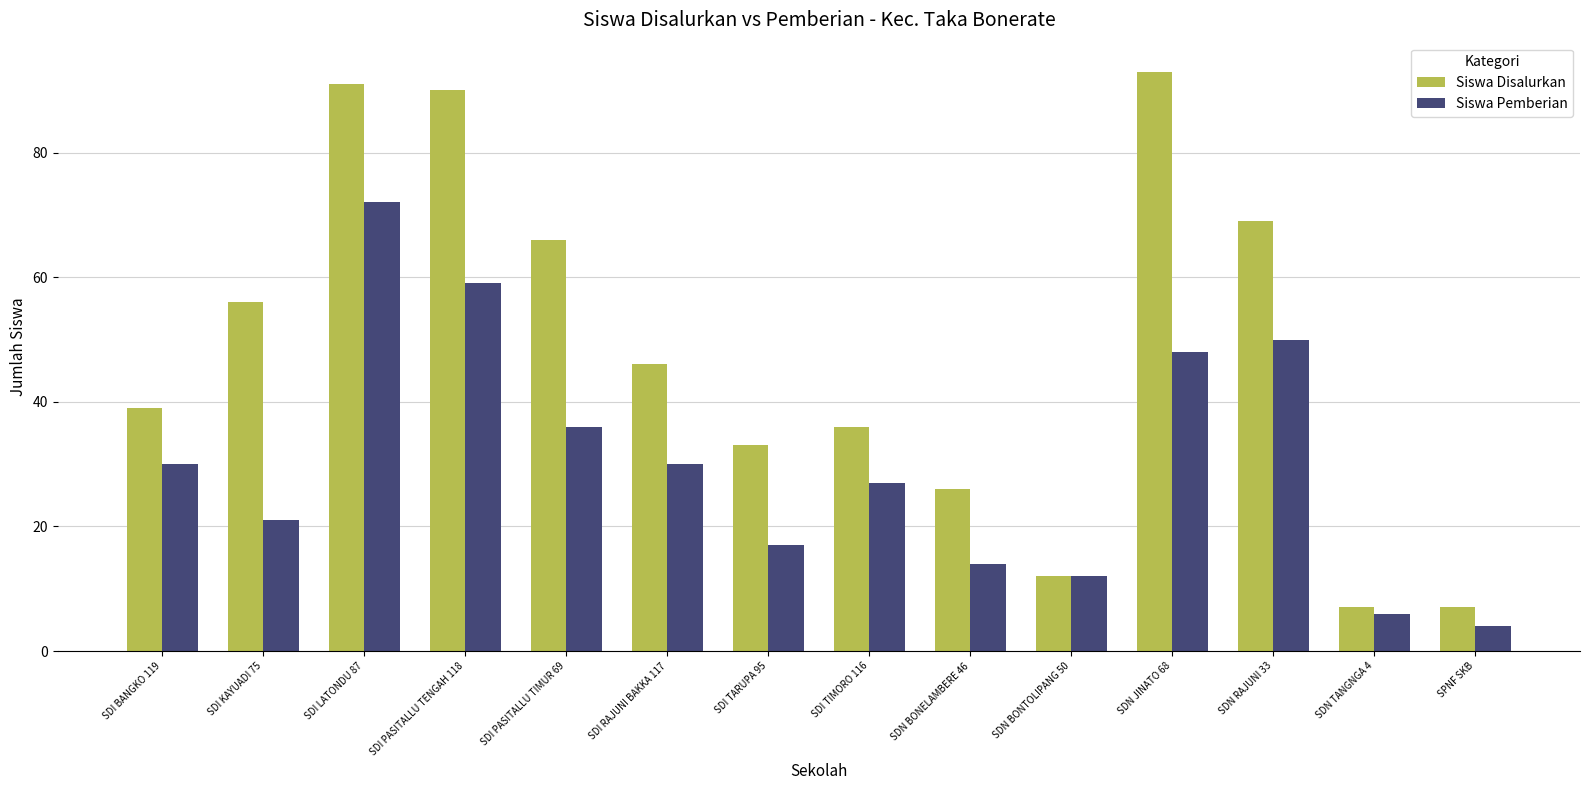

Is the value of Siswa Disalurkan at SDI PASITALLU TIMUR 69 greater than the value of Siswa Pemberian at SDI RAJUNI BAKKA 117?

Yes